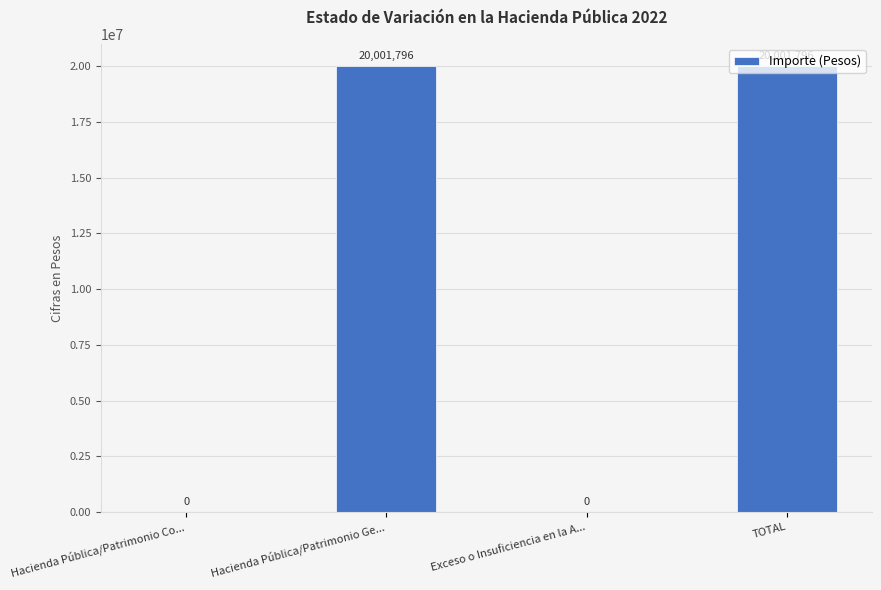

What is the ratio of the value at TOTAL to the value at Hacienda Pública/Patrimonio Ge...?

1.0